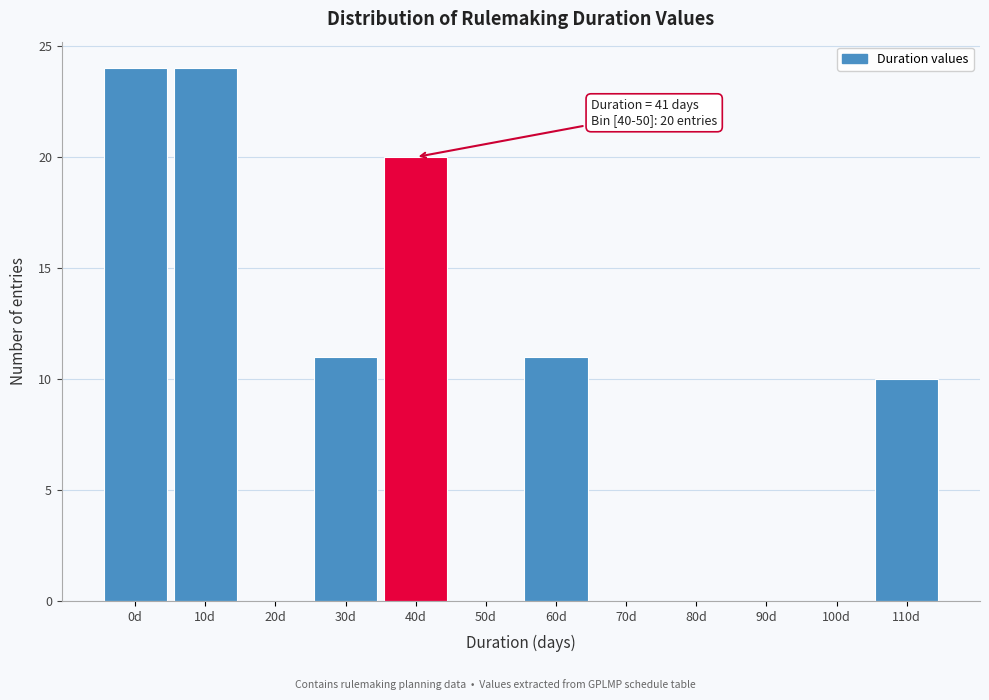

Reading right to left, extract all data points from this chart.

110d=10	100d=0	90d=0	80d=0	70d=0	60d=11	50d=0	40d=20	30d=11	20d=0	10d=24	0d=24